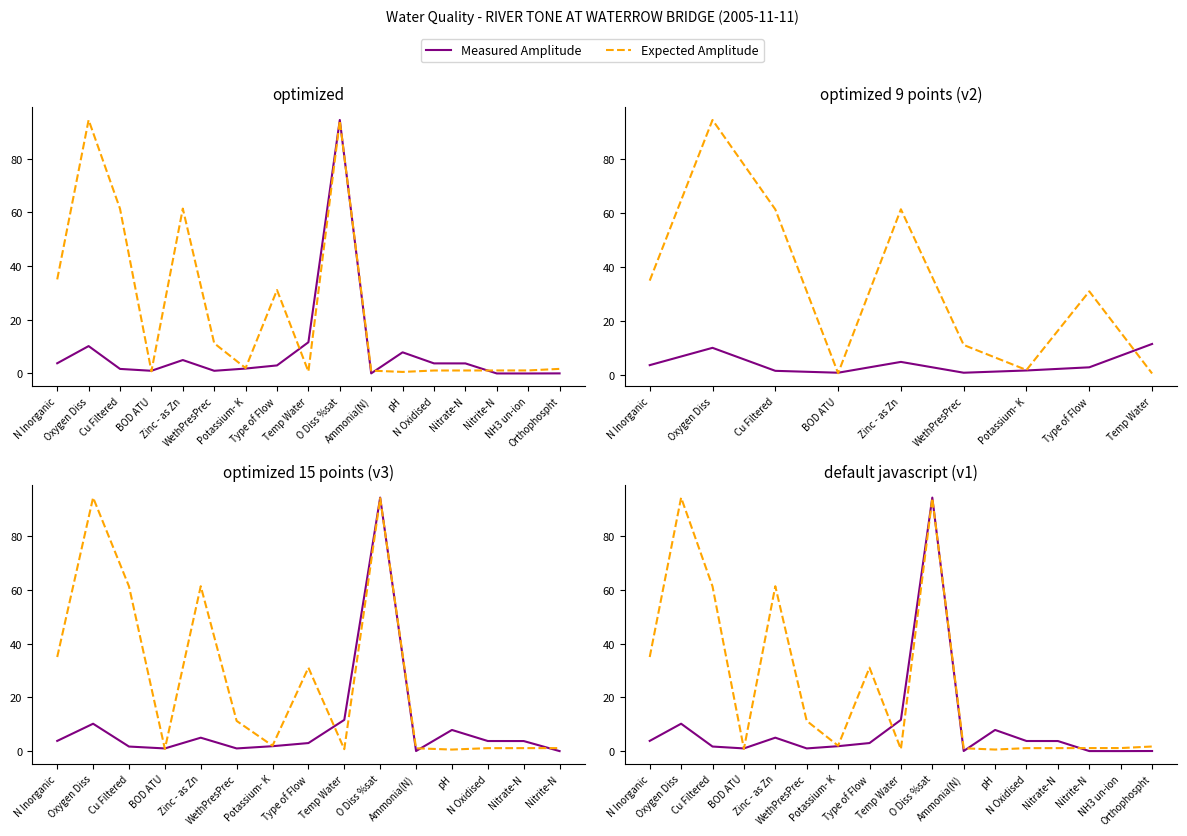

Which has a higher value, BOD ATU or Zinc - as Zn?

Zinc - as Zn